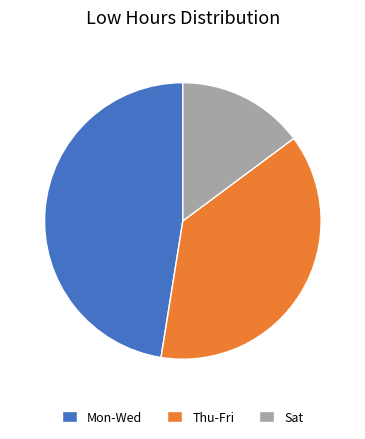

How many slices are in this pie chart?

3